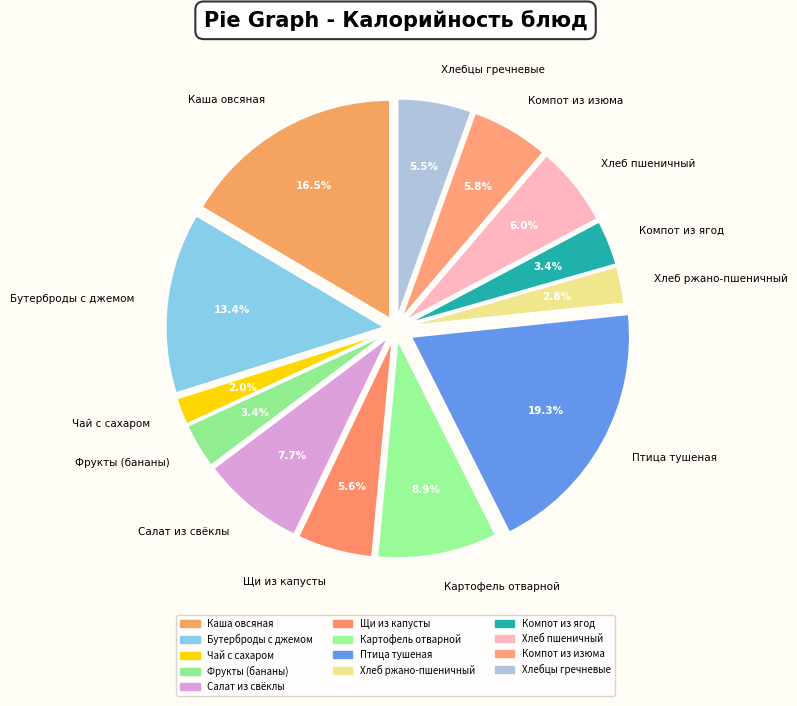

What percentage is the Компот из ягод slice, to the nearest percent?

3%